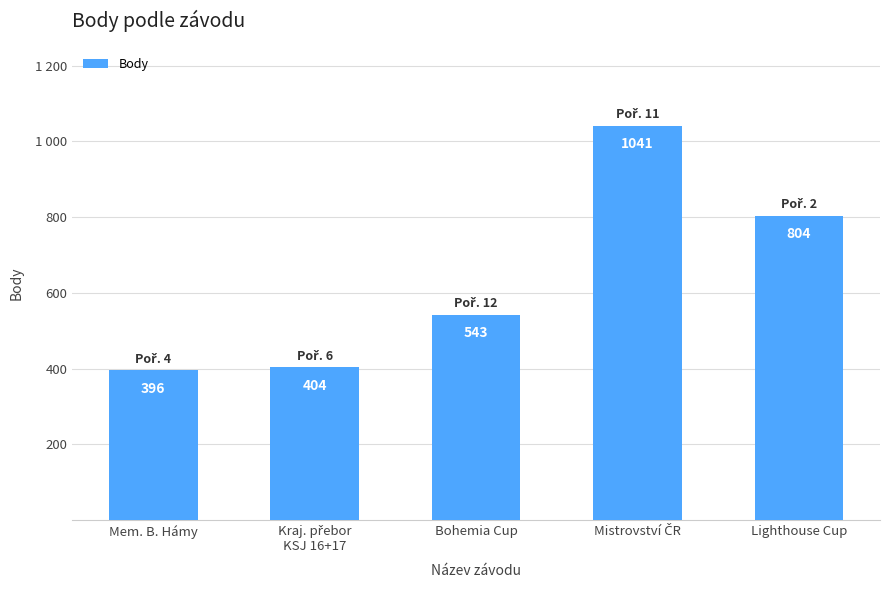

Does the chart contain any negative values?

No